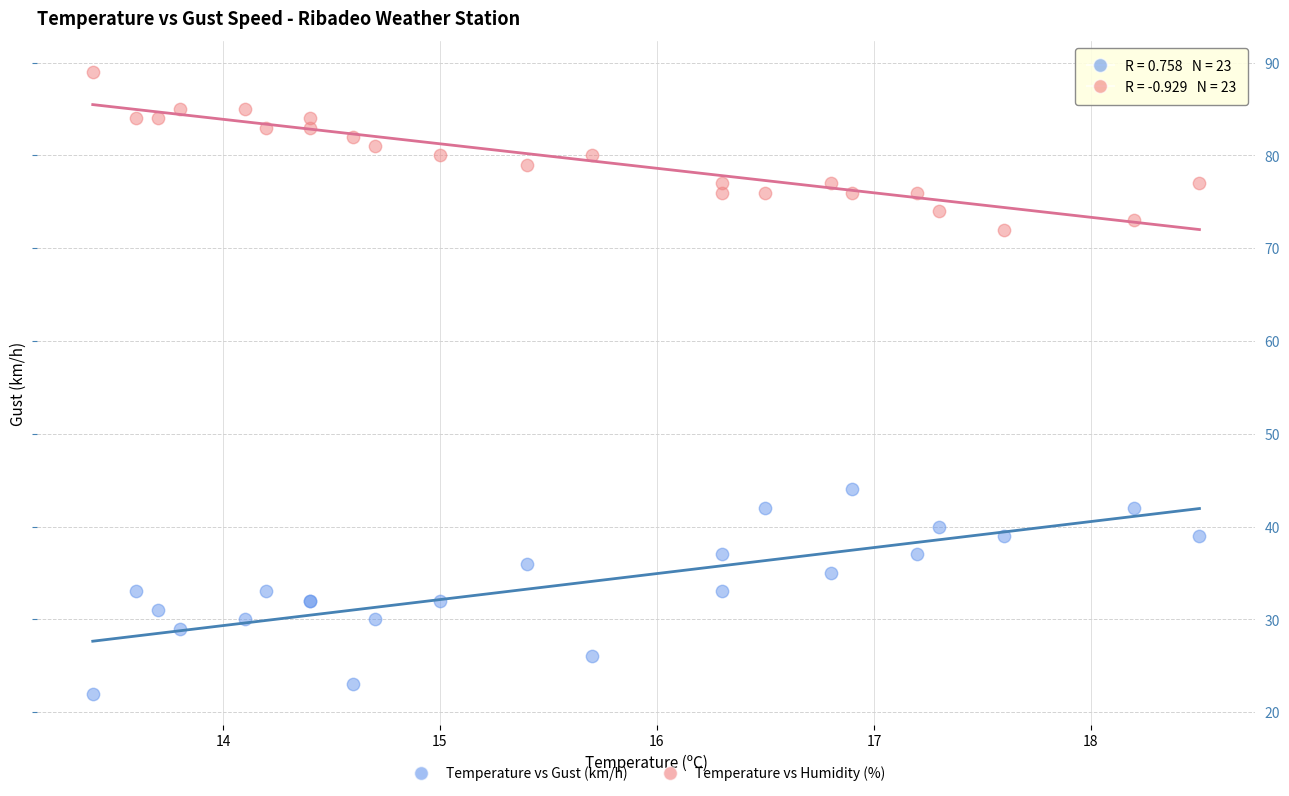

Across all series, what Y value is closest to 55?

44